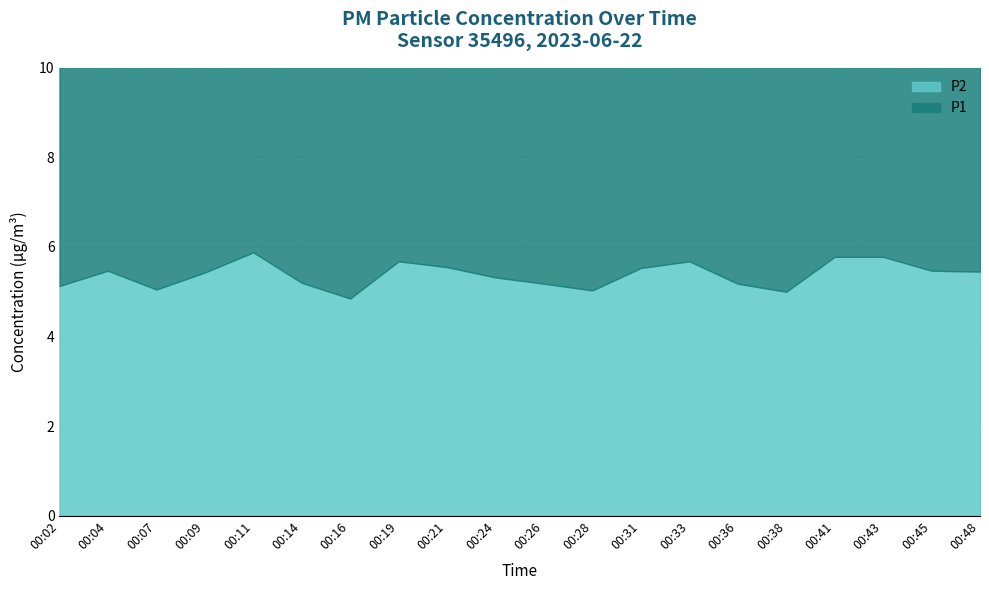

What is the difference between the P1 values at 00:33 and 00:14?

1.0